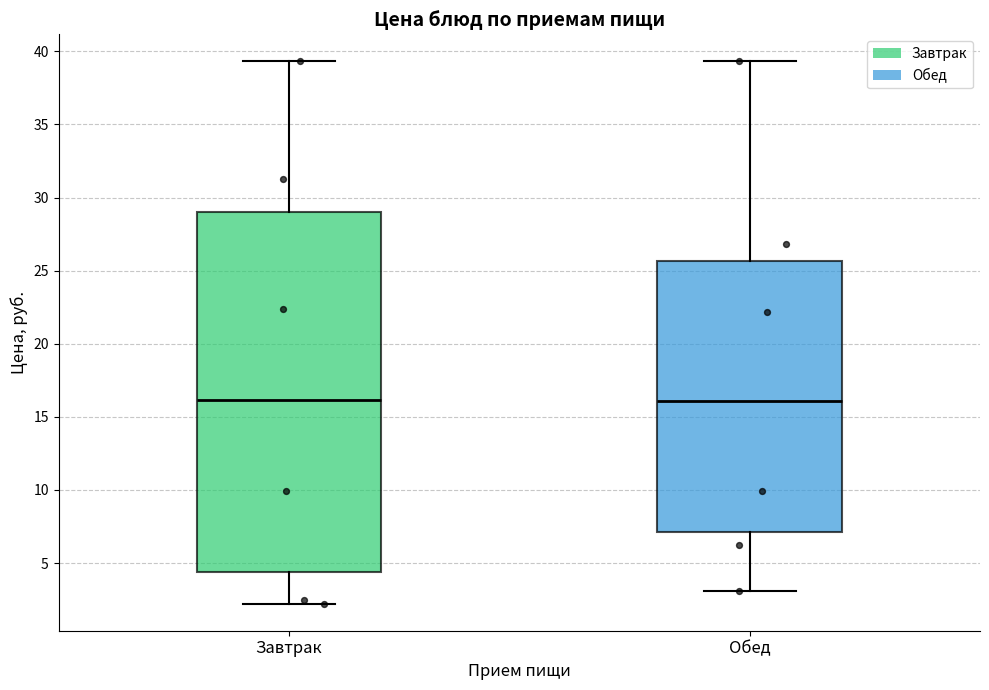

Where does the median line of the box for Завтрак sit on the y-axis? The values are not printed on the chart, so give them approximately, as read against the axis.

16.0